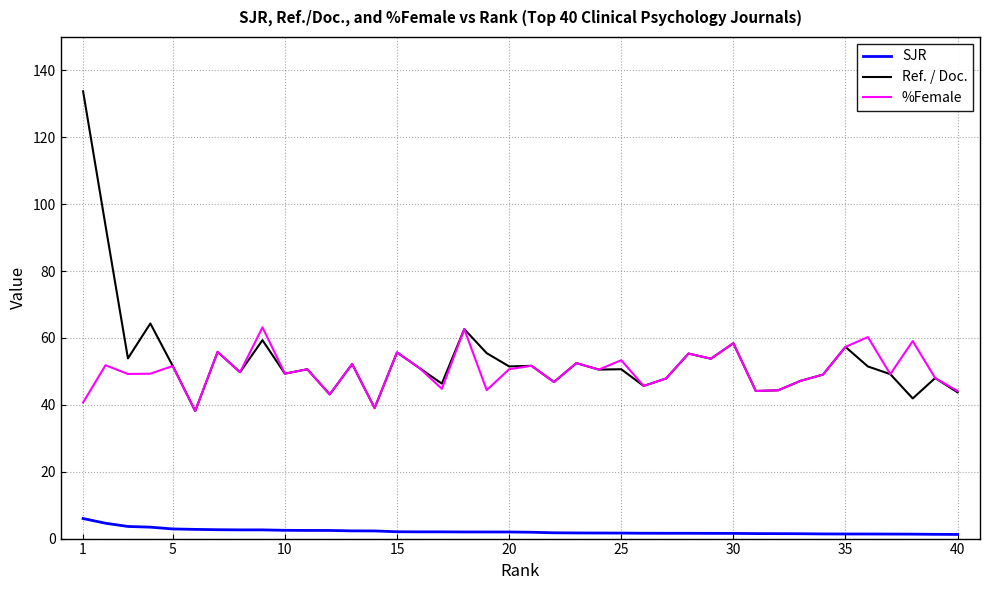

Rank the series by their maximum value, from highest to lowest.

Ref. / Doc., %Female, SJR